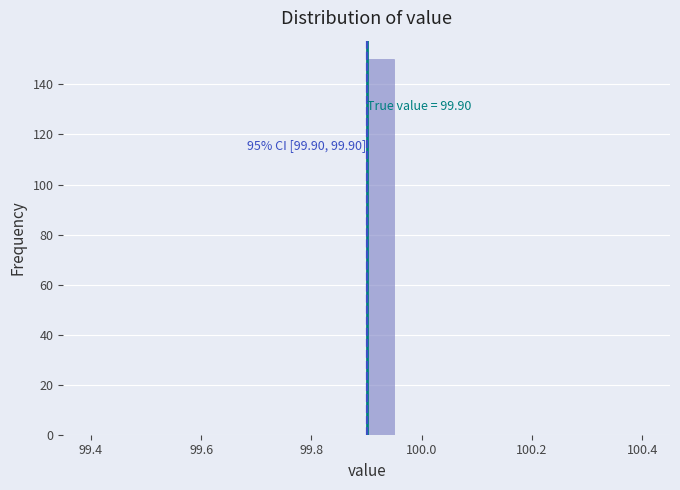

Around what value on the x-axis is the tallest bar? Give the approximate position of its centre, as read against the axis.

99.92